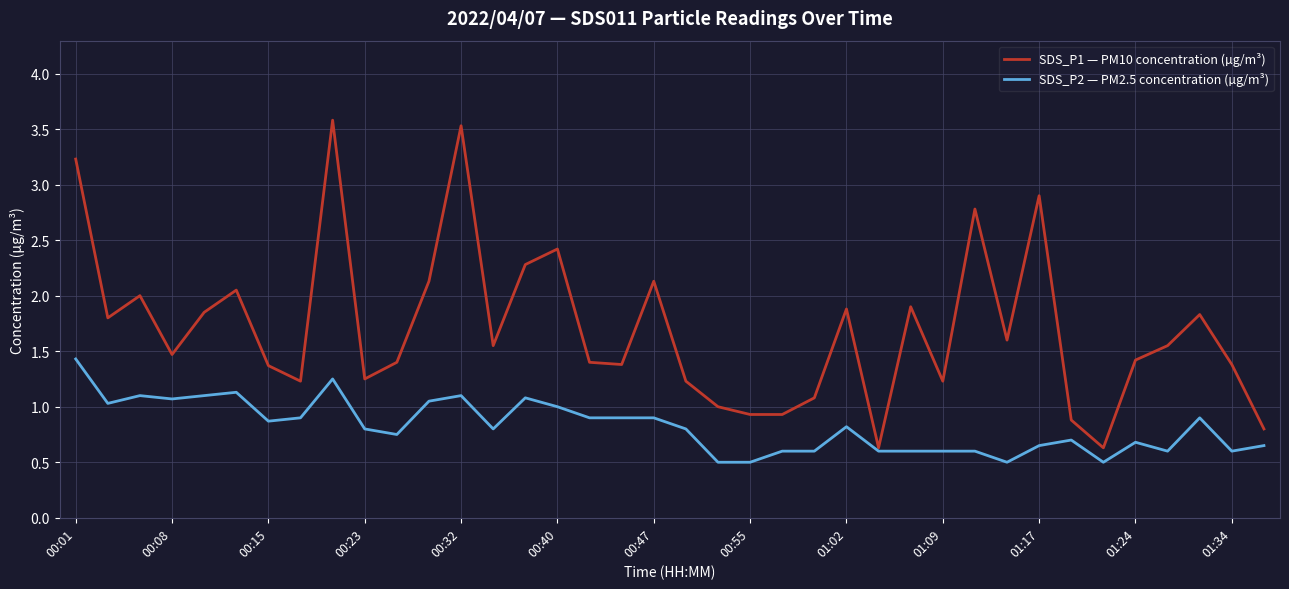

Which series has the largest total across all categories?

SDS_P1 — PM10 concentration (µg/m³)